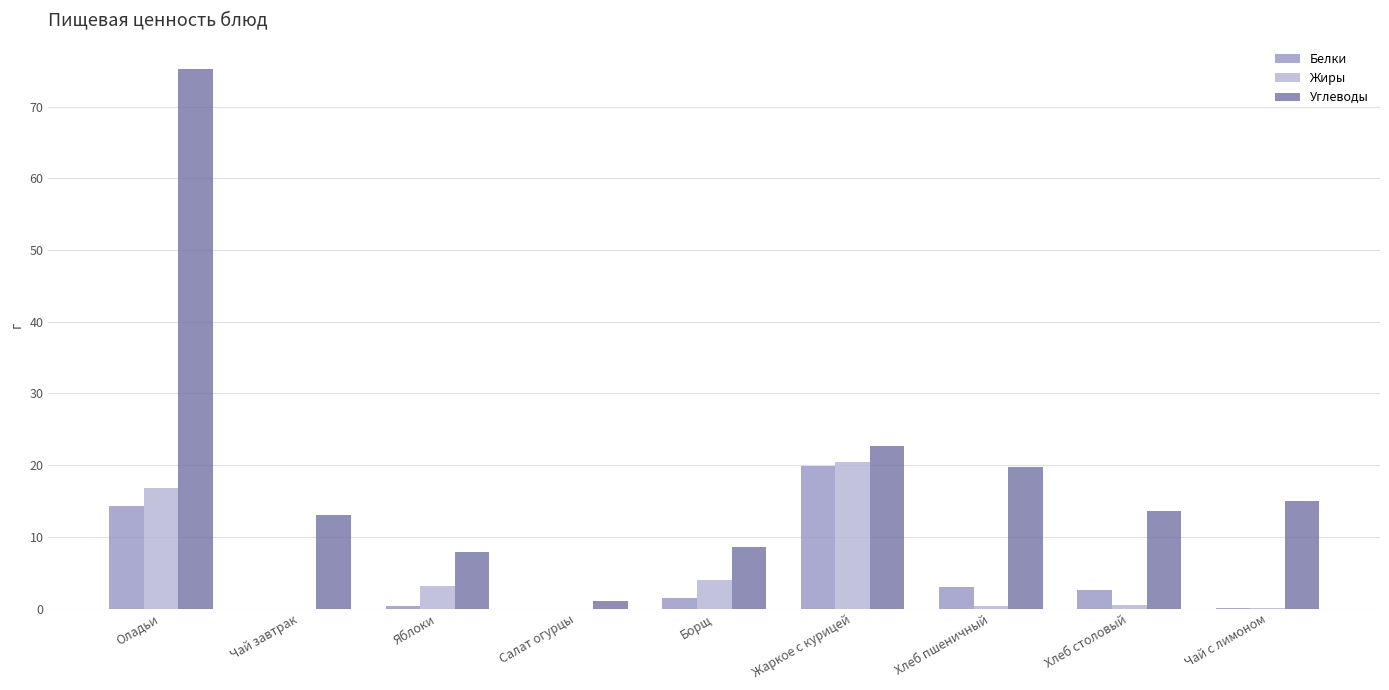

What value does the Жиры series have at Оладьи?

16.9